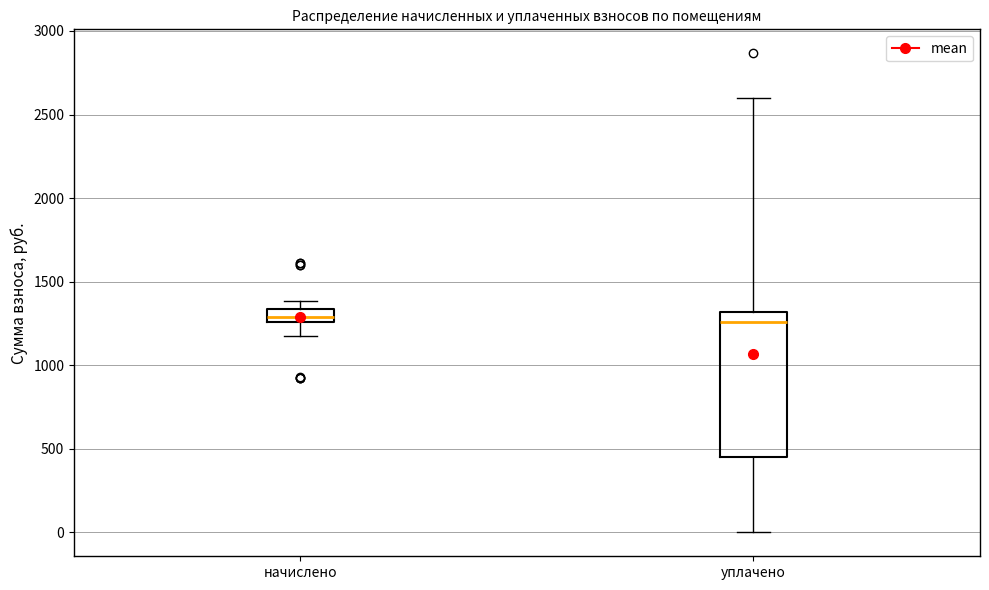

Which box is the tallest, from its lower edge to its upper edge?

уплачено